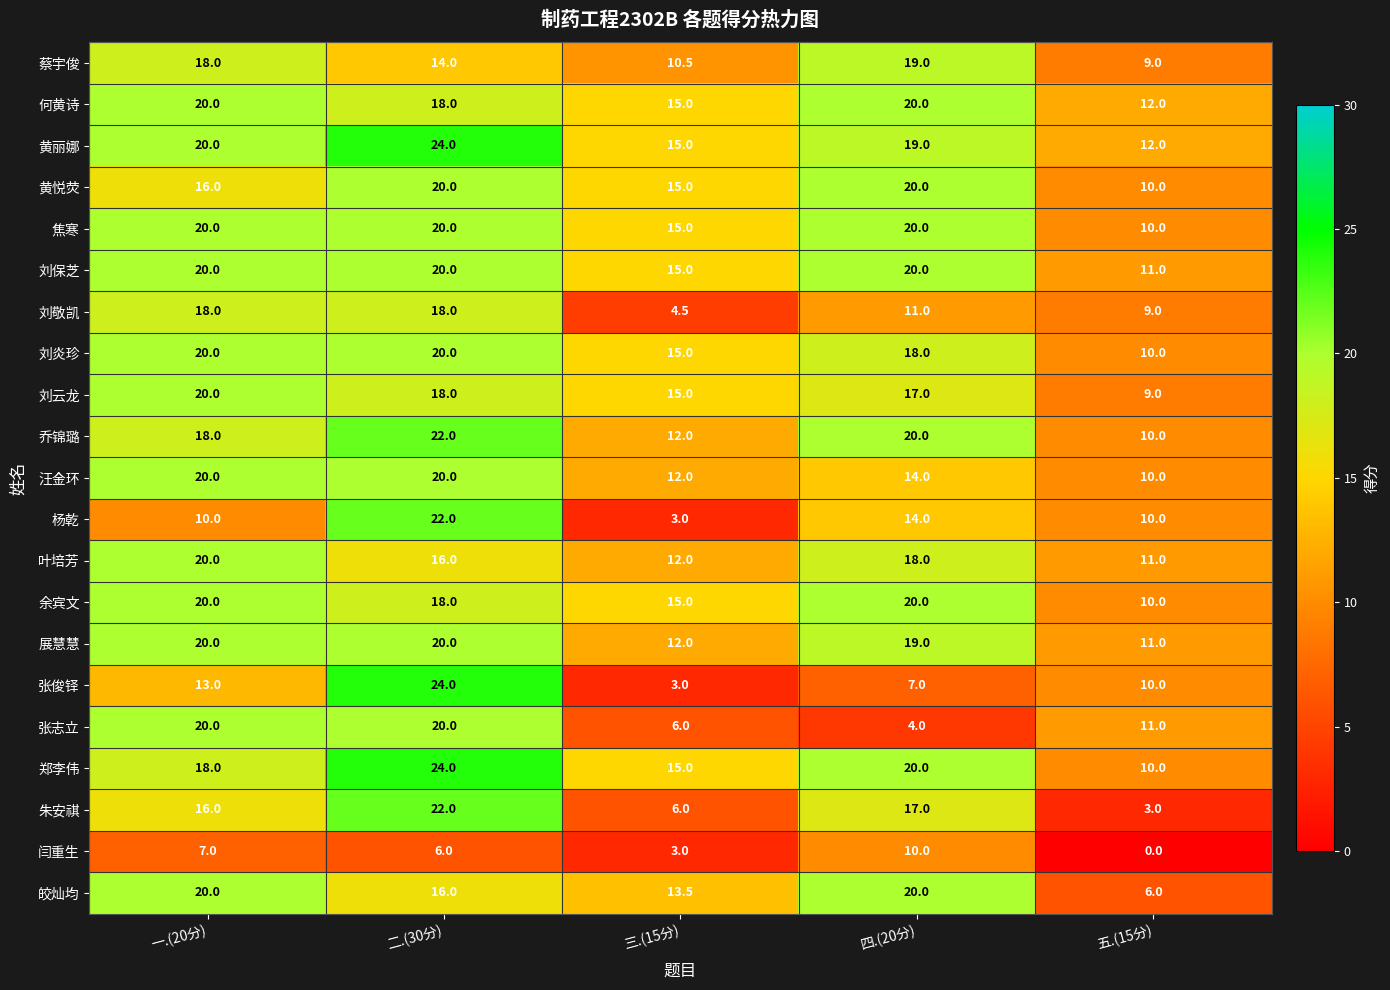

Where does the 余宾文 series first go above 18?

一.(20分)